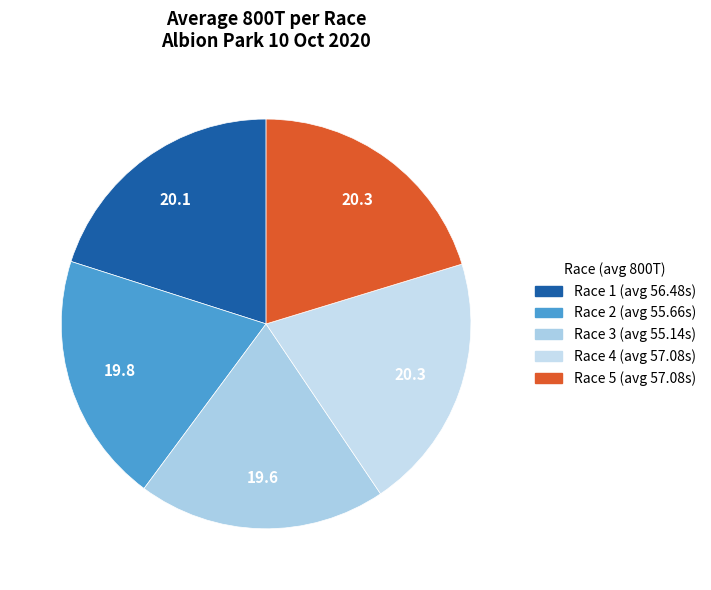

How many slices are in this pie chart?

5